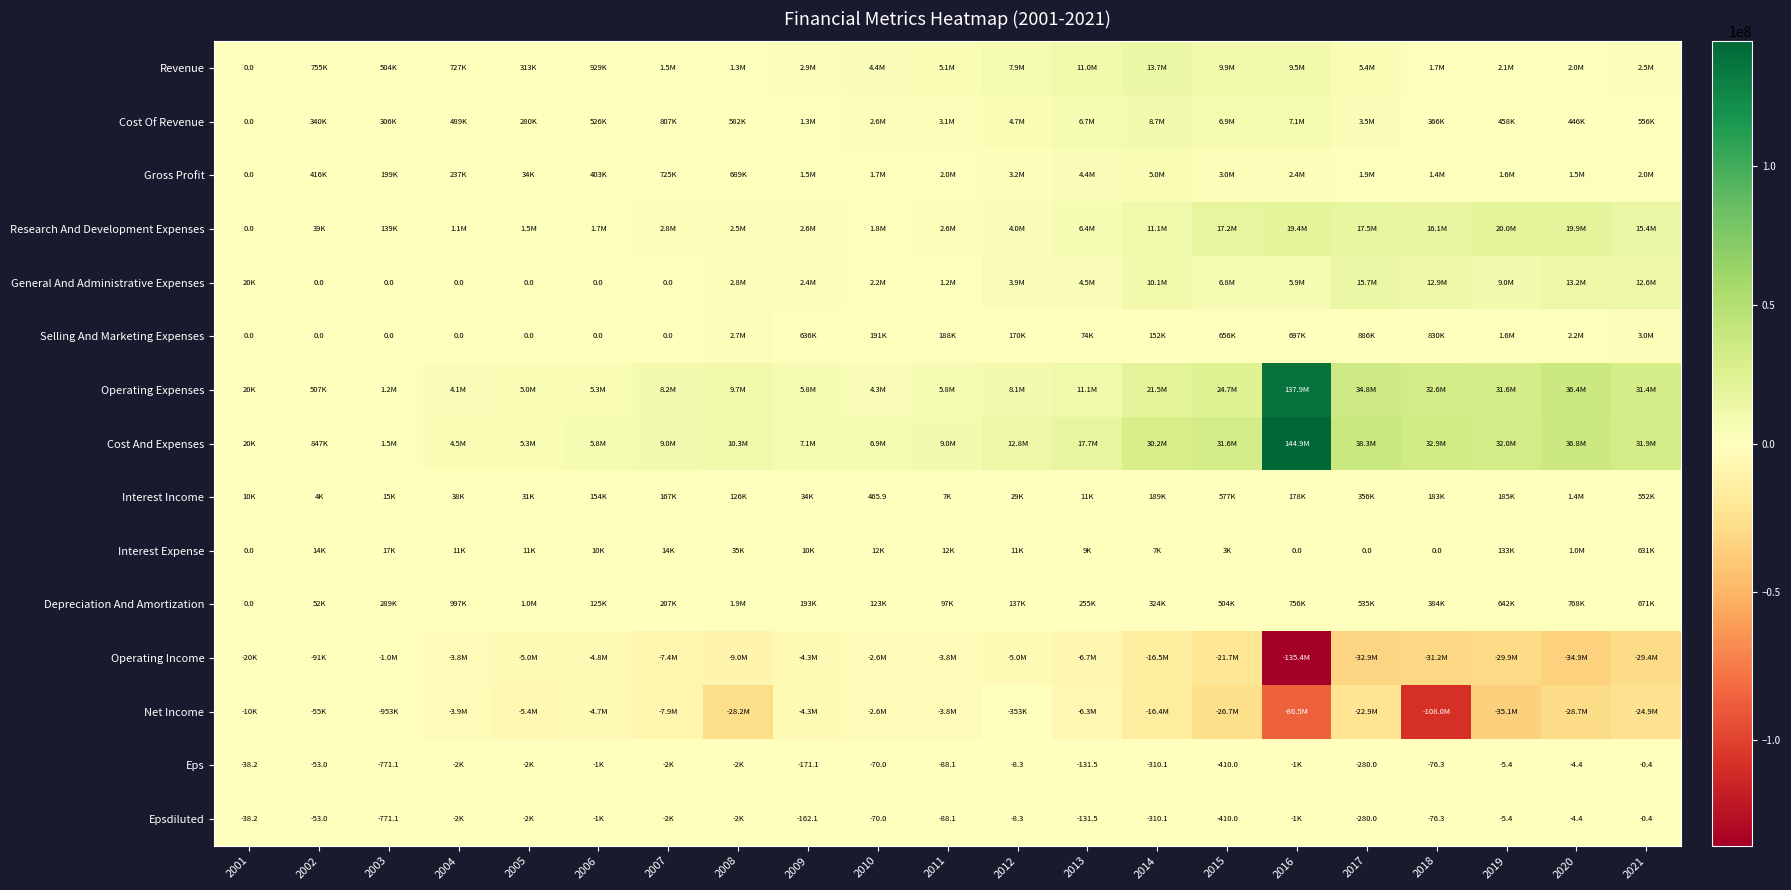

The Operating Income series shows -3803192.0 at 2011. True or false?

True